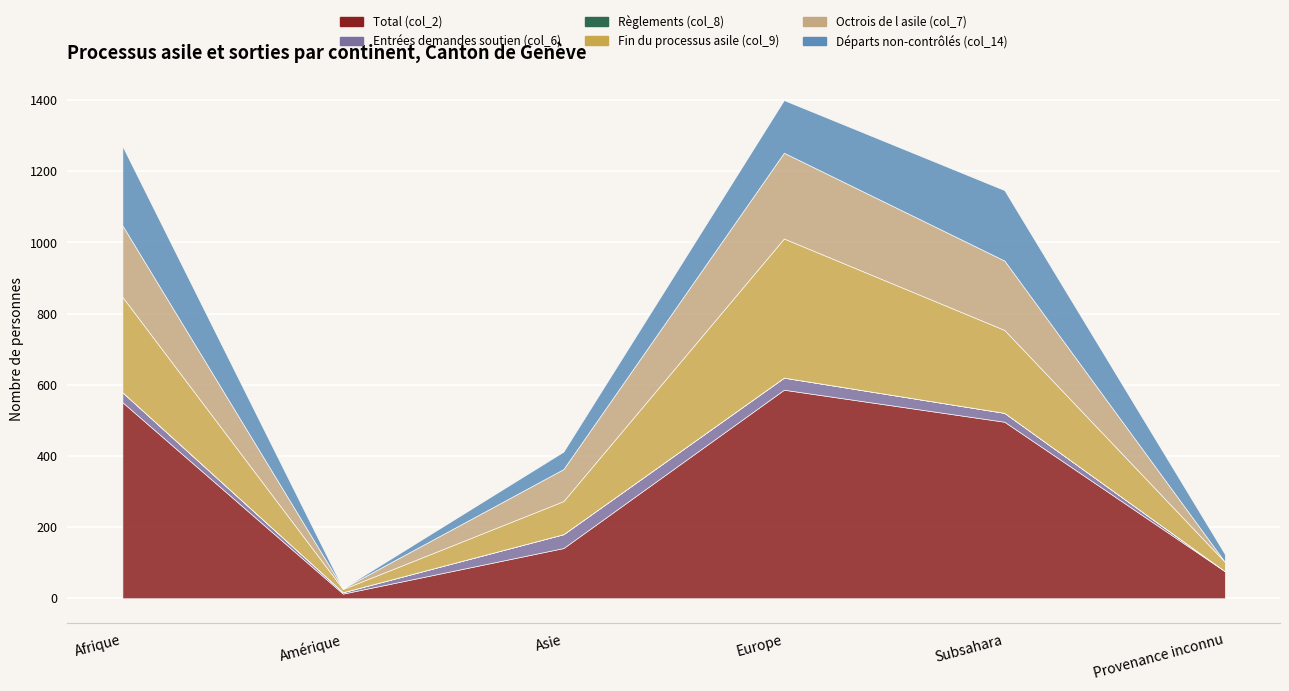

Is it true that Fin du processus asile (col_9) equals 8 at Provenance inconnu?

False